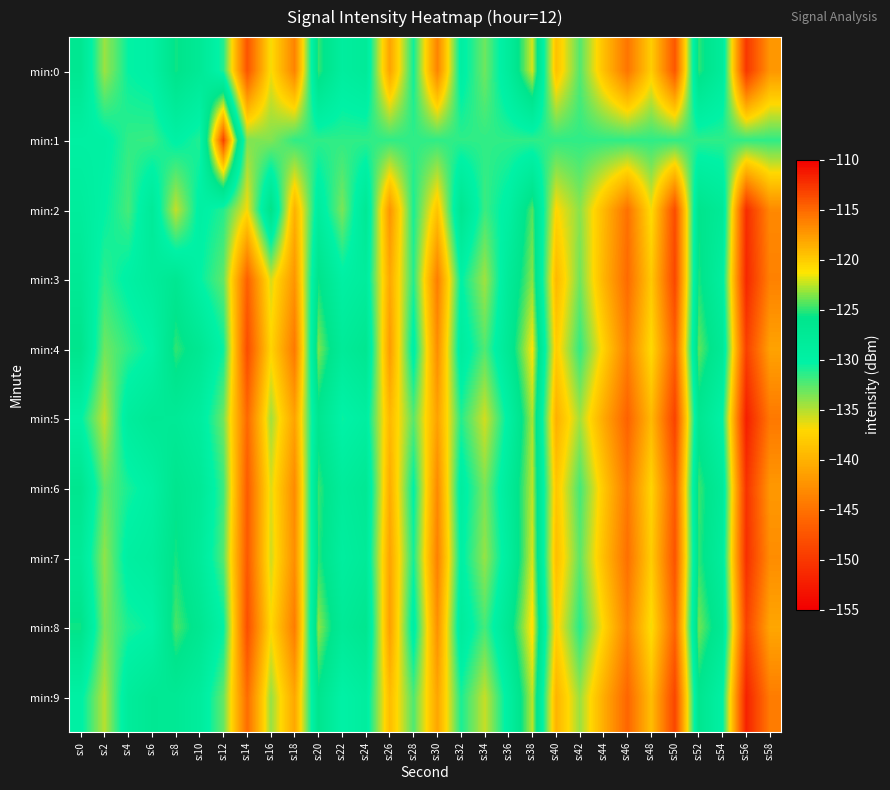

List the series in order of their peak value, lowest first.

min:2, min:3, min:5, min:6, min:9, min:0, min:7, min:4, min:8, min:1